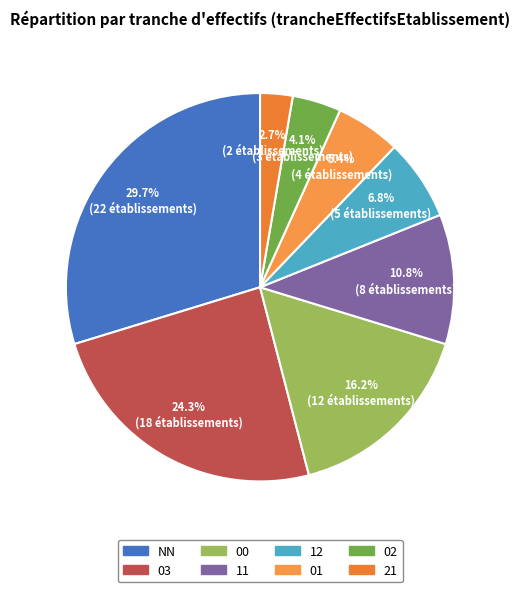

What percentage is NOT represented by NN?

70.3%